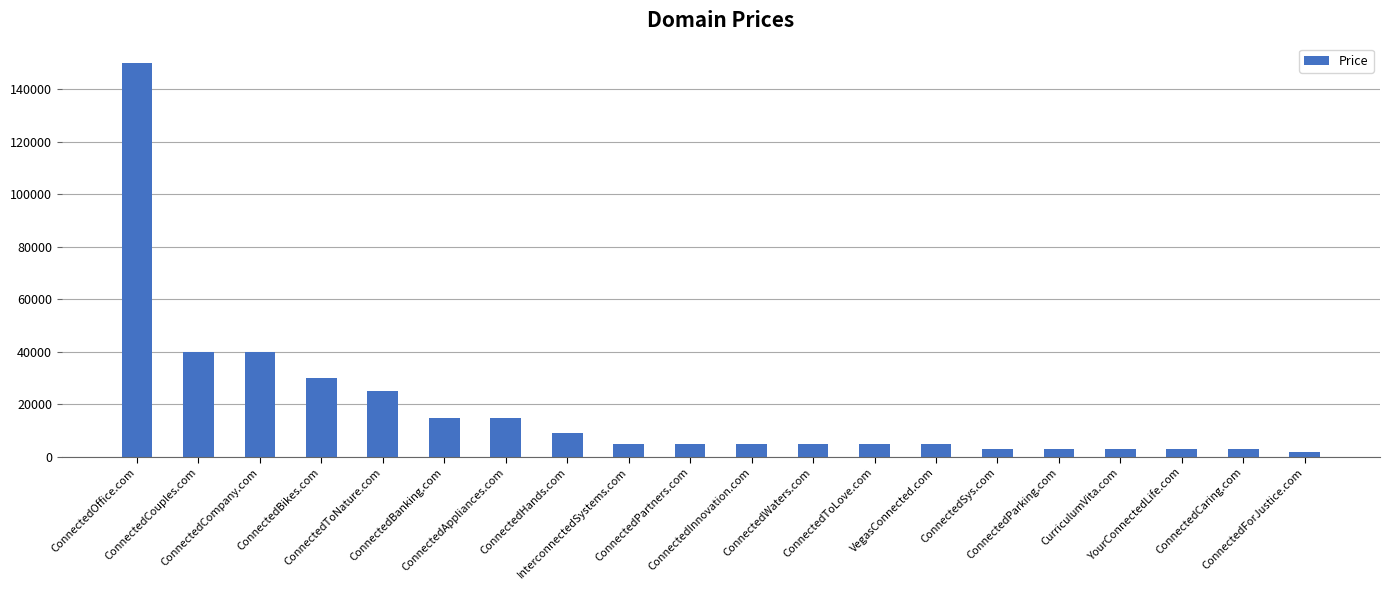

Reading right to left, extract all data points from this chart.

ConnectedForJustice.com=1888	ConnectedCaring.com=2888	YourConnectedLife.com=2888	CurriculumVita.com=2888	ConnectedParking.com=2888	ConnectedSys.com=2888	VegasConnected.com=4888	ConnectedToLove.com=4888	ConnectedWaters.com=4888	ConnectedInnovation.com=4888	ConnectedPartners.com=4888	InterconnectedSystems.com=4888	ConnectedHands.com=8888	ConnectedAppliances.com=14888	ConnectedBanking.com=14888	ConnectedToNature.com=24888	ConnectedBikes.com=29888	ConnectedCompany.com=39888	ConnectedCouples.com=39888	ConnectedOffice.com=149888